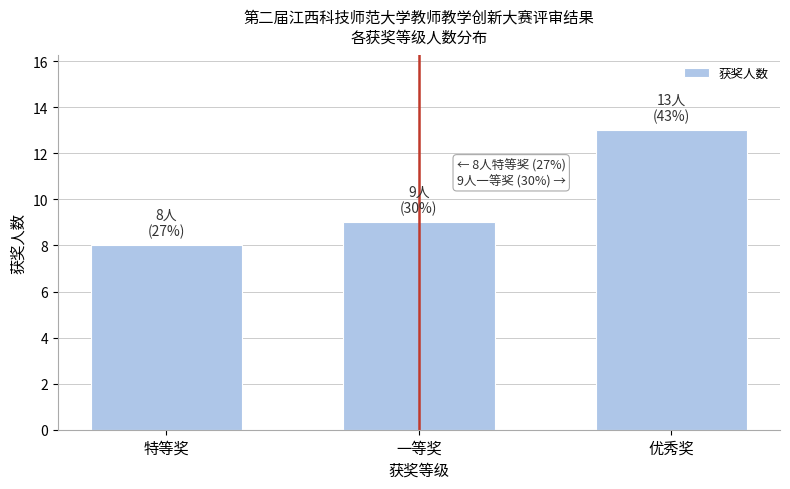

Reading right to left, list all the values displayed in this chart.

13	9	8